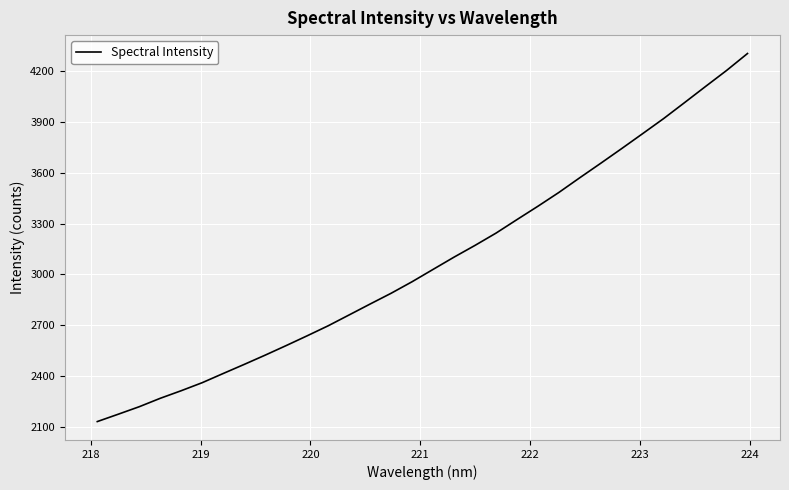

What is the maximum value shown in the chart?

4304.4